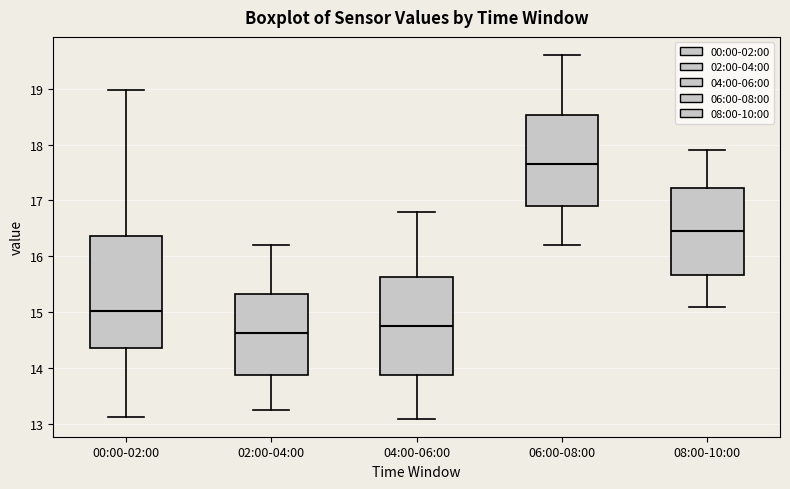

Reading left to right, read every box against the y-axis: the position of its median line, the range the box covers, and the ends of its whiskers. The values are not printed on the chart, so give them approximately, as read against the axis.

00:00-02:00: median 15.0, box 14.4 to 16.4, whiskers 13.1 to 19.0
02:00-04:00: median 14.6, box 13.9 to 15.3, whiskers 13.3 to 16.2
04:00-06:00: median 14.8, box 13.9 to 15.6, whiskers 13.1 to 16.8
06:00-08:00: median 17.7, box 16.9 to 18.5, whiskers 16.2 to 19.6
08:00-10:00: median 16.5, box 15.7 to 17.2, whiskers 15.1 to 17.9